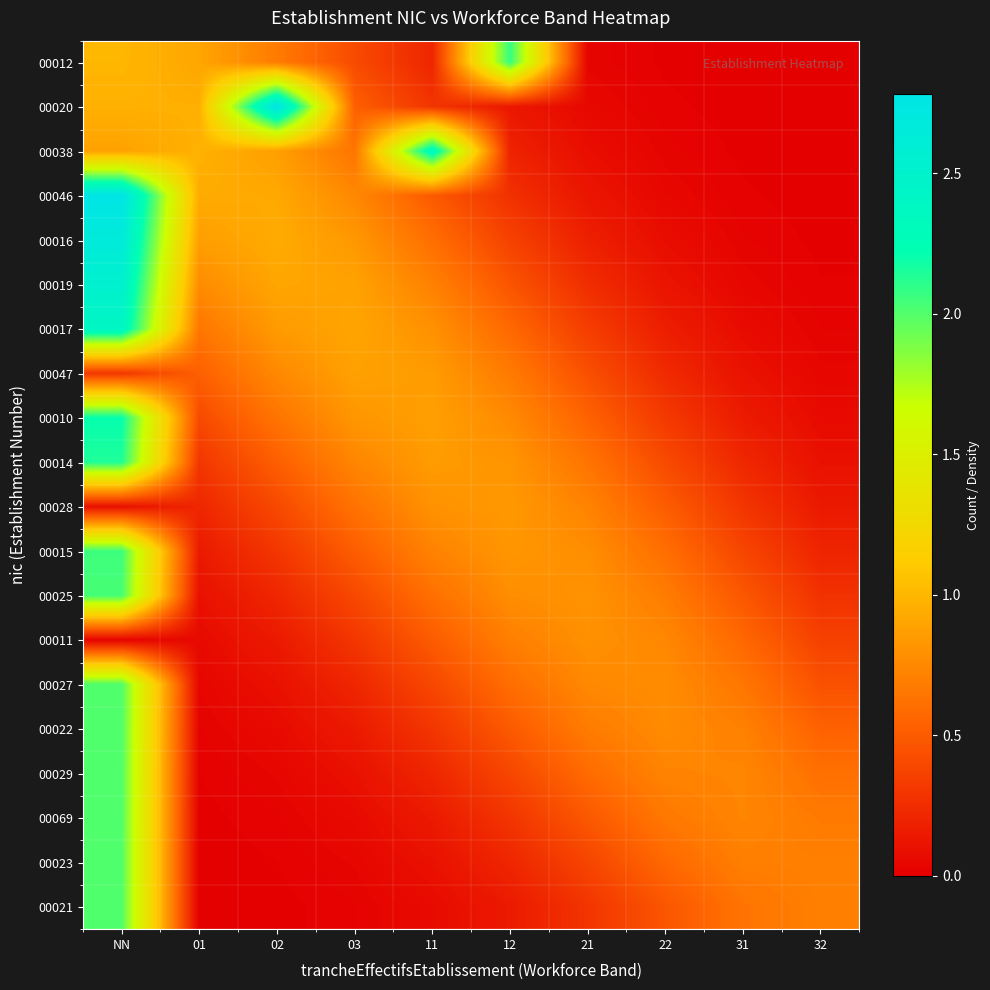

How many data points does each series have?

10